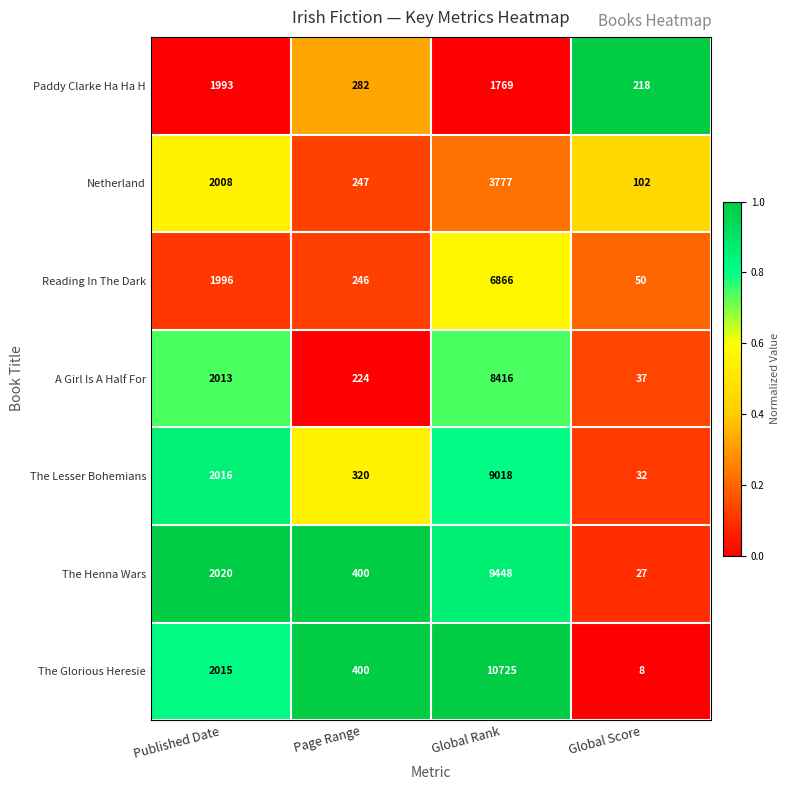

Is it true that The Lesser Bohemians equals 20 at Global Score?

False